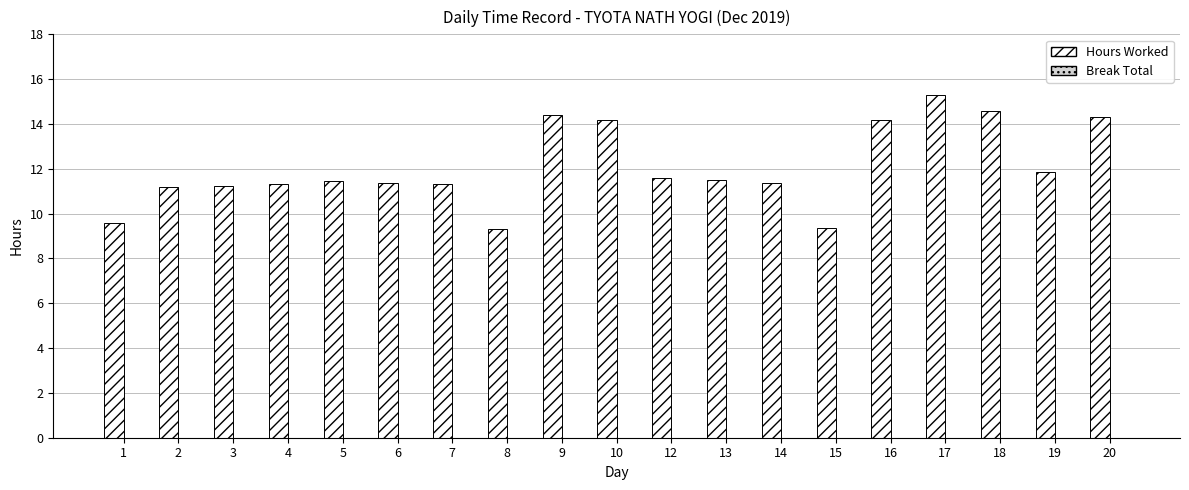

Count the number of categories in the chart.

19